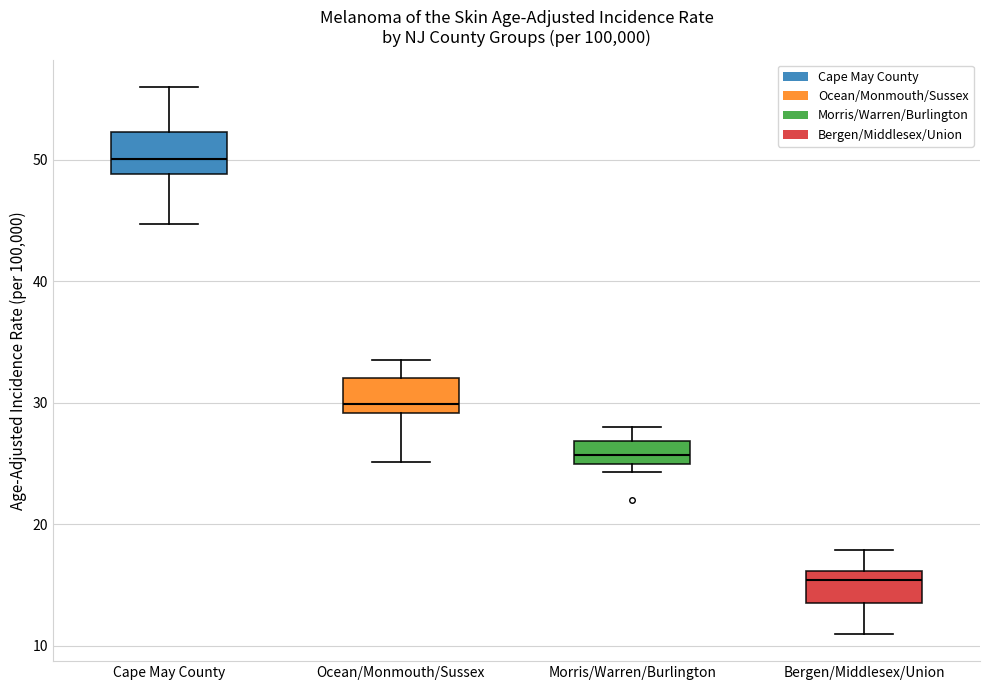

Where is the upper edge of the box for Ocean/Monmouth/Sussex on the y-axis? The values are not printed on the chart, so give them approximately, as read against the axis.

32